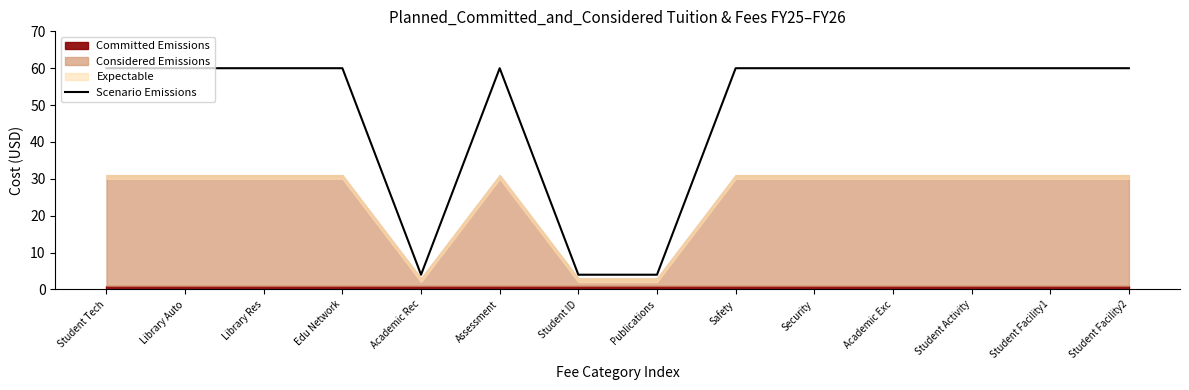

At which label is the value closest to 32?

Student Tech